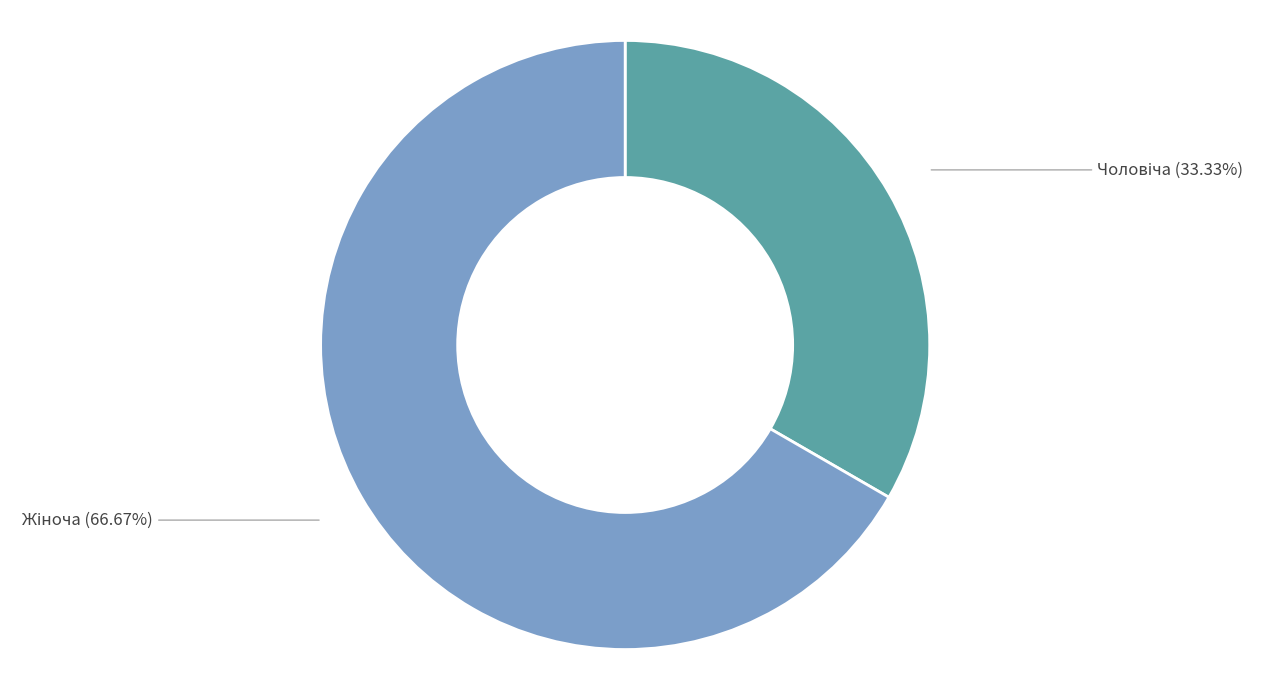

Does any single category account for the majority?

Yes